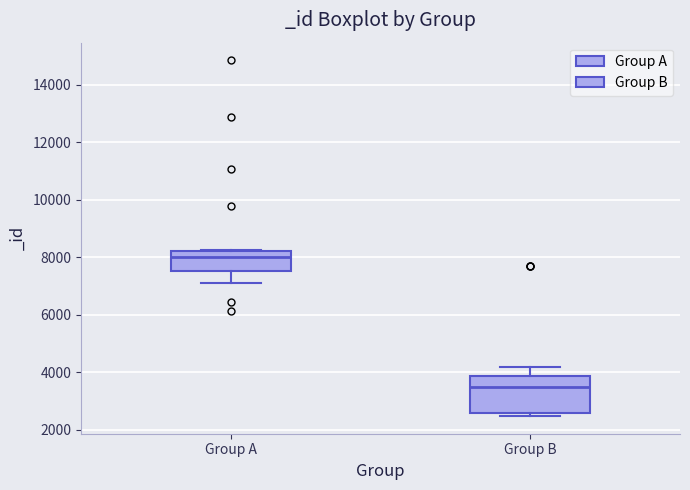

Where does the median line of the box for Group B sit on the y-axis? The values are not printed on the chart, so give them approximately, as read against the axis.

3400